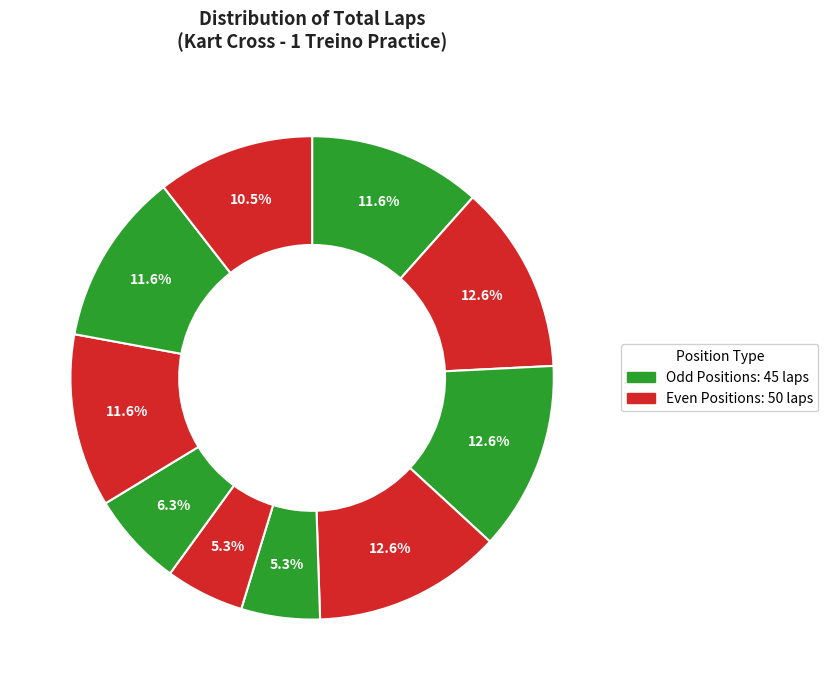

To the nearest percent, what is the average slice percentage?

10%